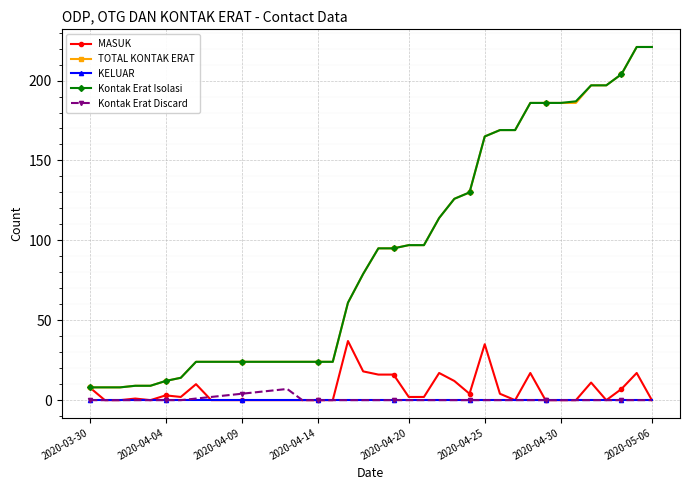

What is the difference between the maximum and second lowest values in the Kontak Erat Isolasi series?

213